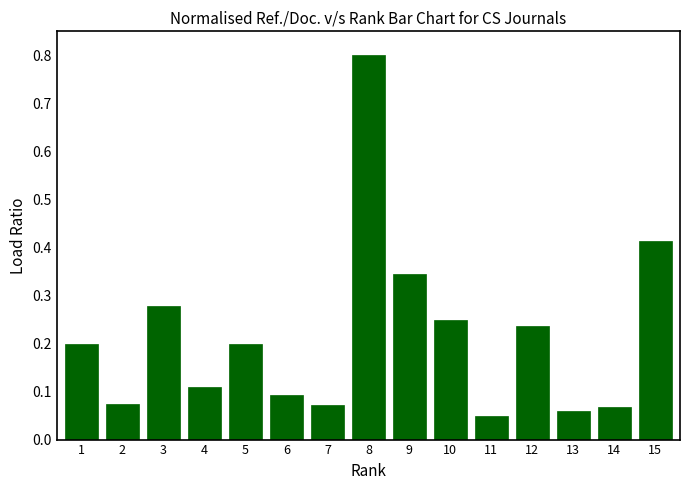

Are the bars grouped side by side (vs. stacked)?

No